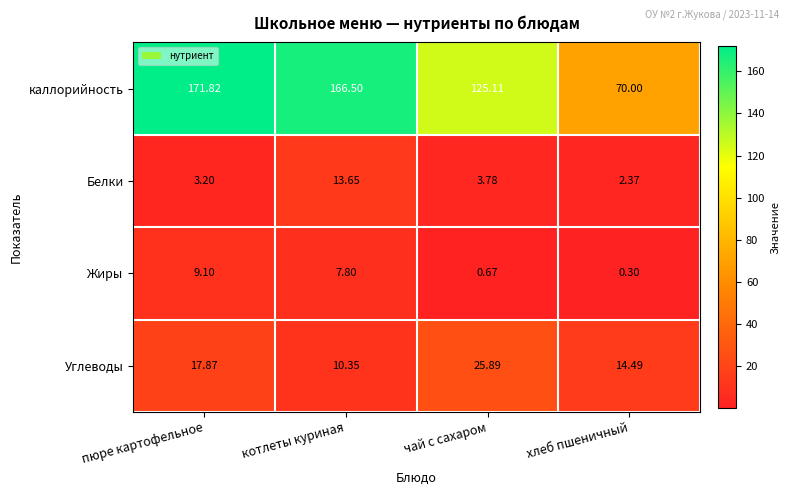

At котлеты куриная, list the series in order from largest to smallest.

каллорийность, Белки, Углеводы, Жиры